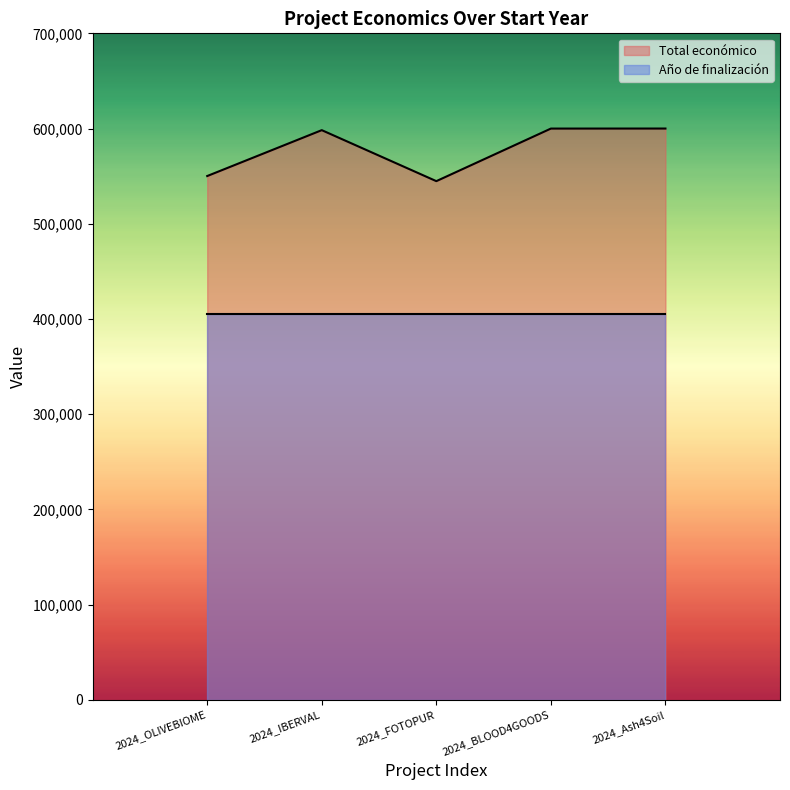

How many interior local valleys (lower than both neighbors) does the data have?

1